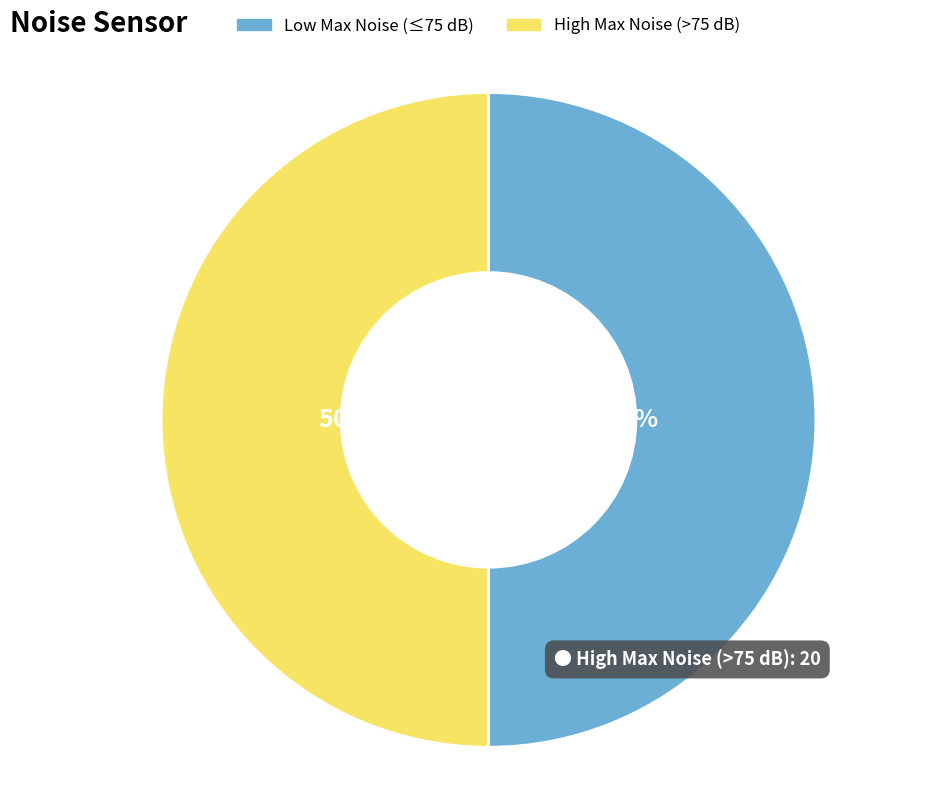

Combined, do High Max Noise (>75 dB) and Low Max Noise (≤75 dB) account for over 50%?

Yes